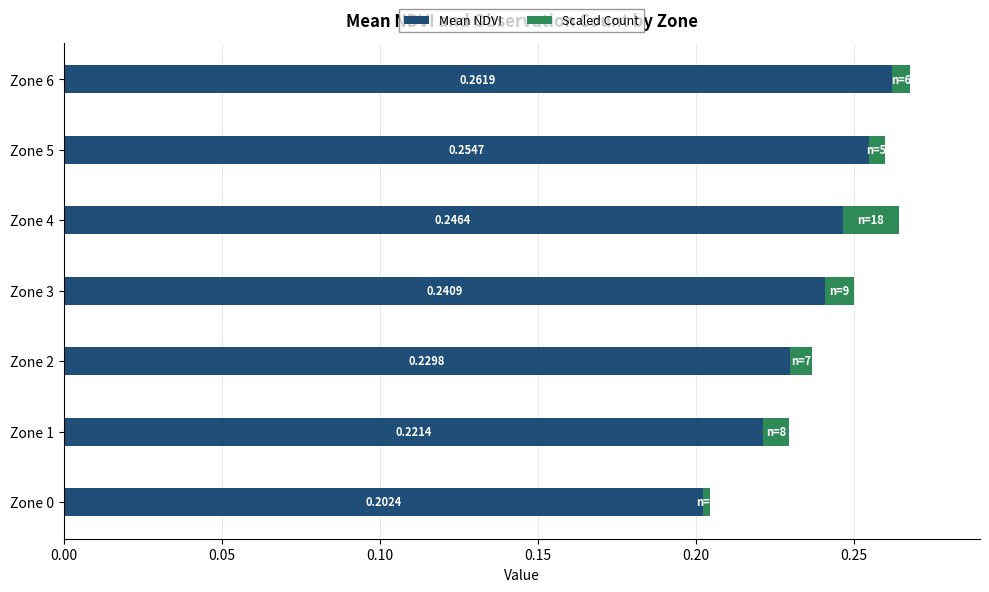

What is the sum of the Mean NDVI values at Zone 3 and Zone 2?

0.5